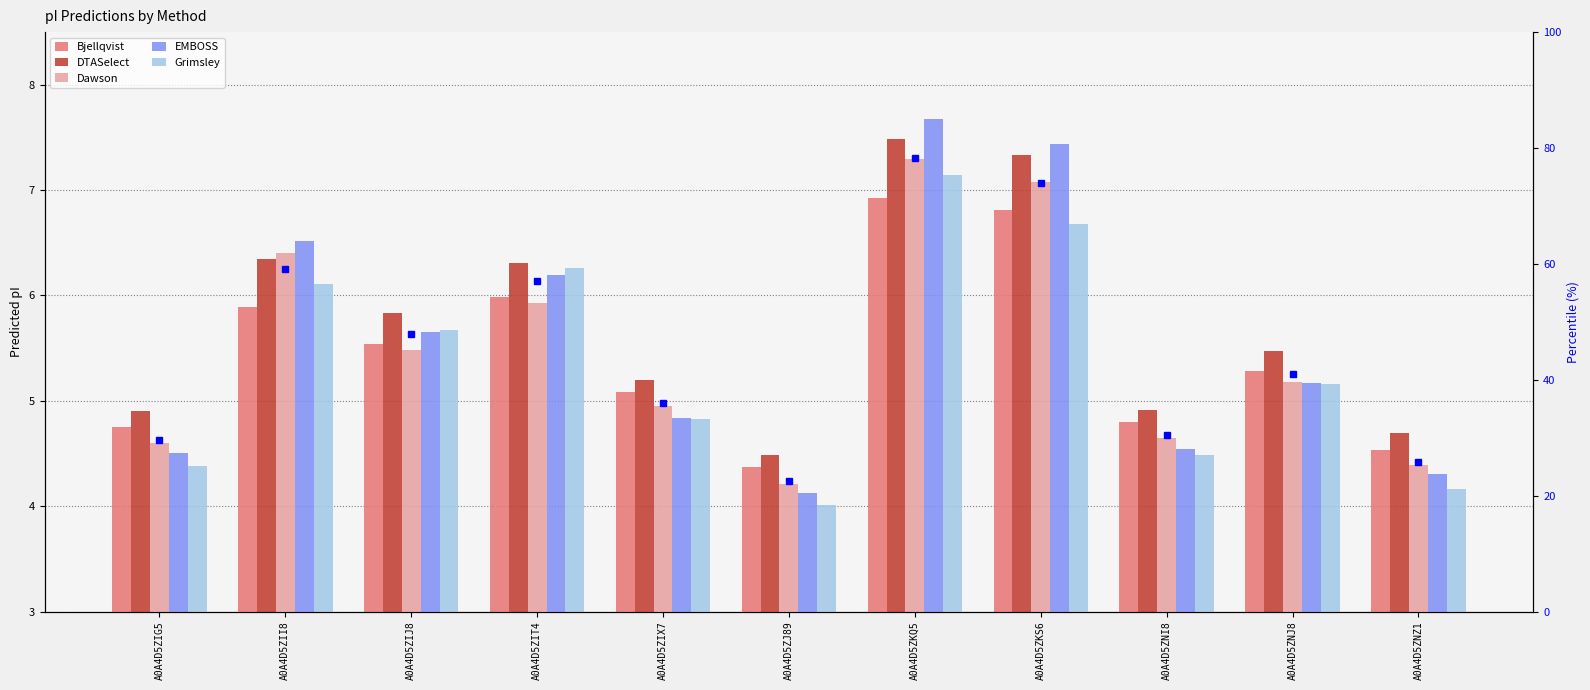

The value of Bjellqvist at A0A4D5ZIX7 is 2.2. True or false?

False